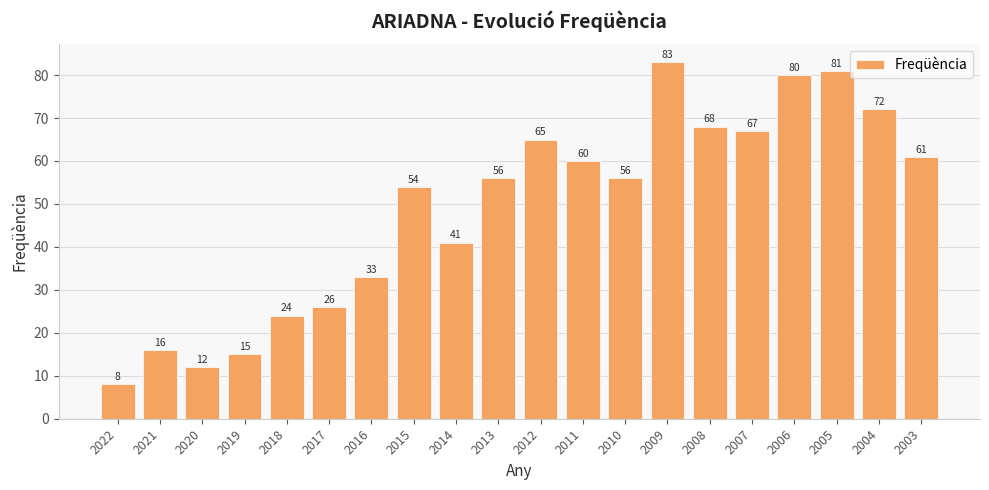

Approximately how many times larger is the value at 2004 compared to 2017?

2.8